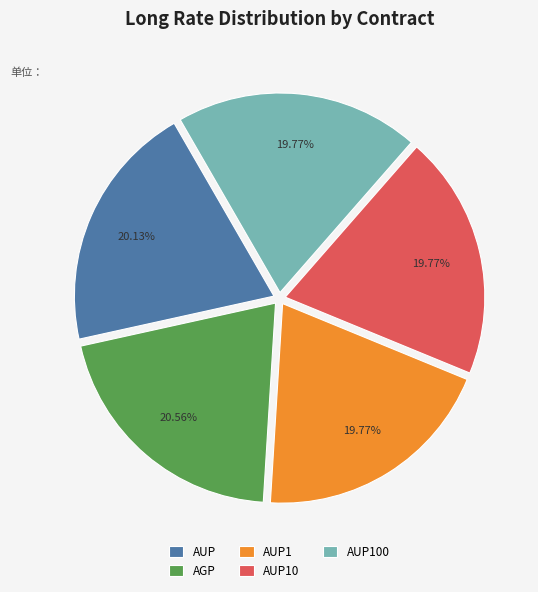

Between AGP and AUP100, which is larger?

AGP